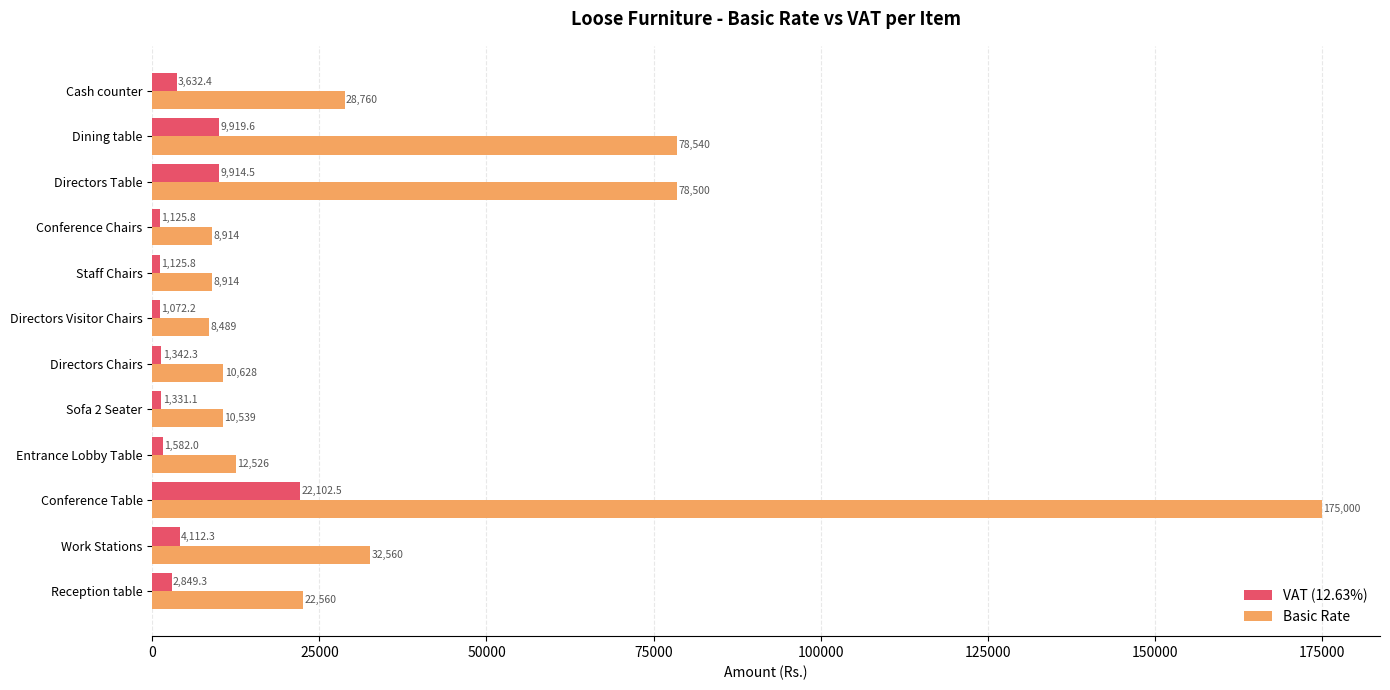

What are all the series names shown in the legend?

VAT (12.63%), Basic Rate